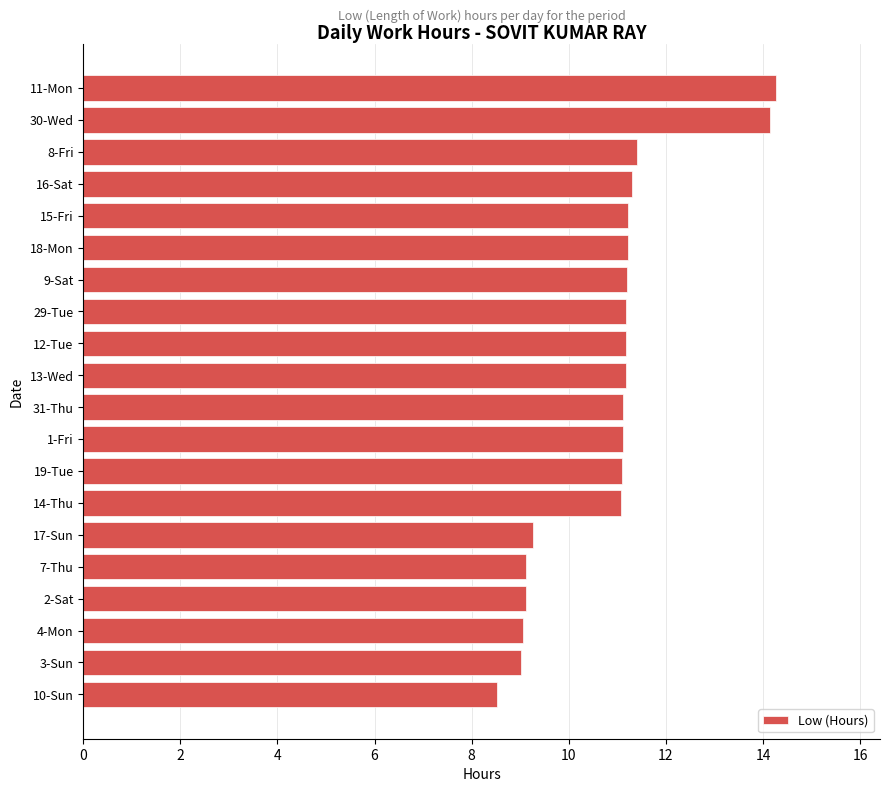

Read the value at 7-Thu.

9.1